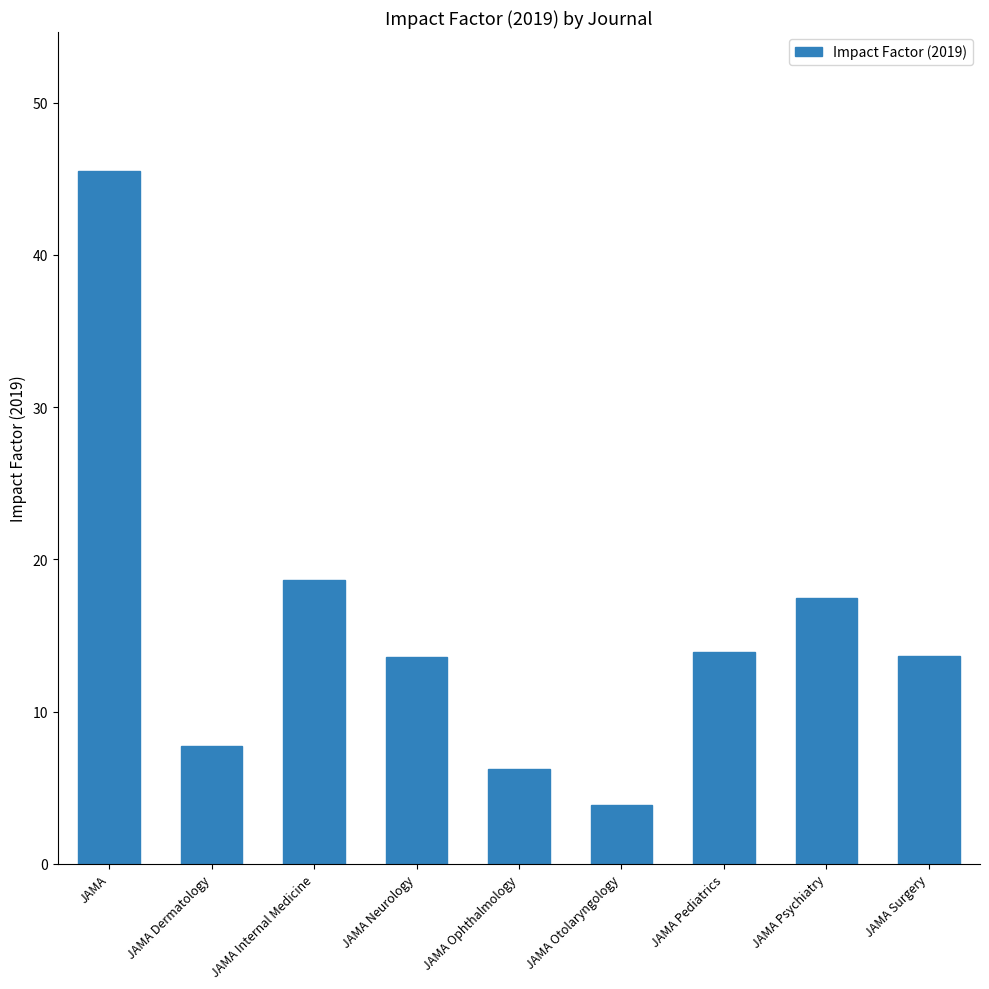

Are the bars grouped side by side (vs. stacked)?

No